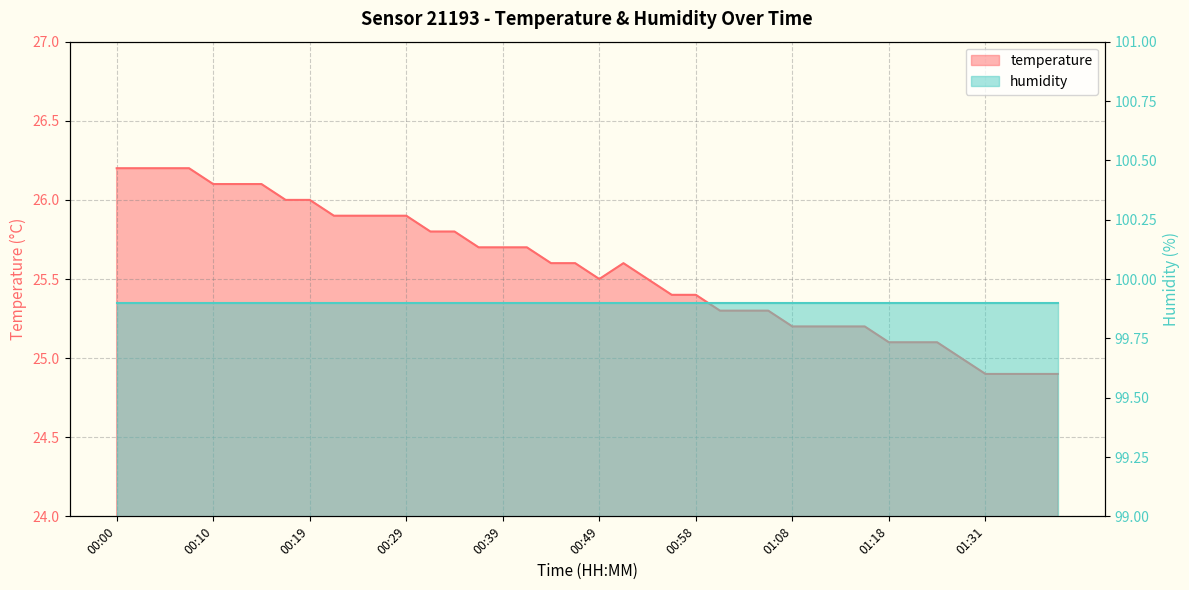

What is the change in value from 00:17 to 00:36?

-0.3